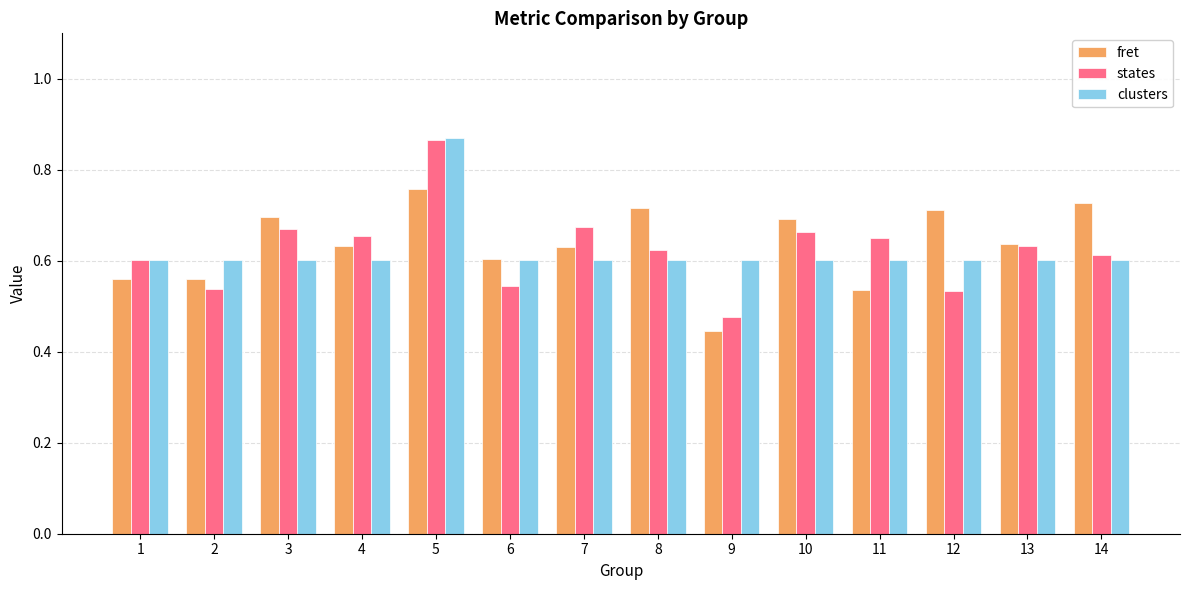

What is the sum of the fret values at 11 and 13?

1.2